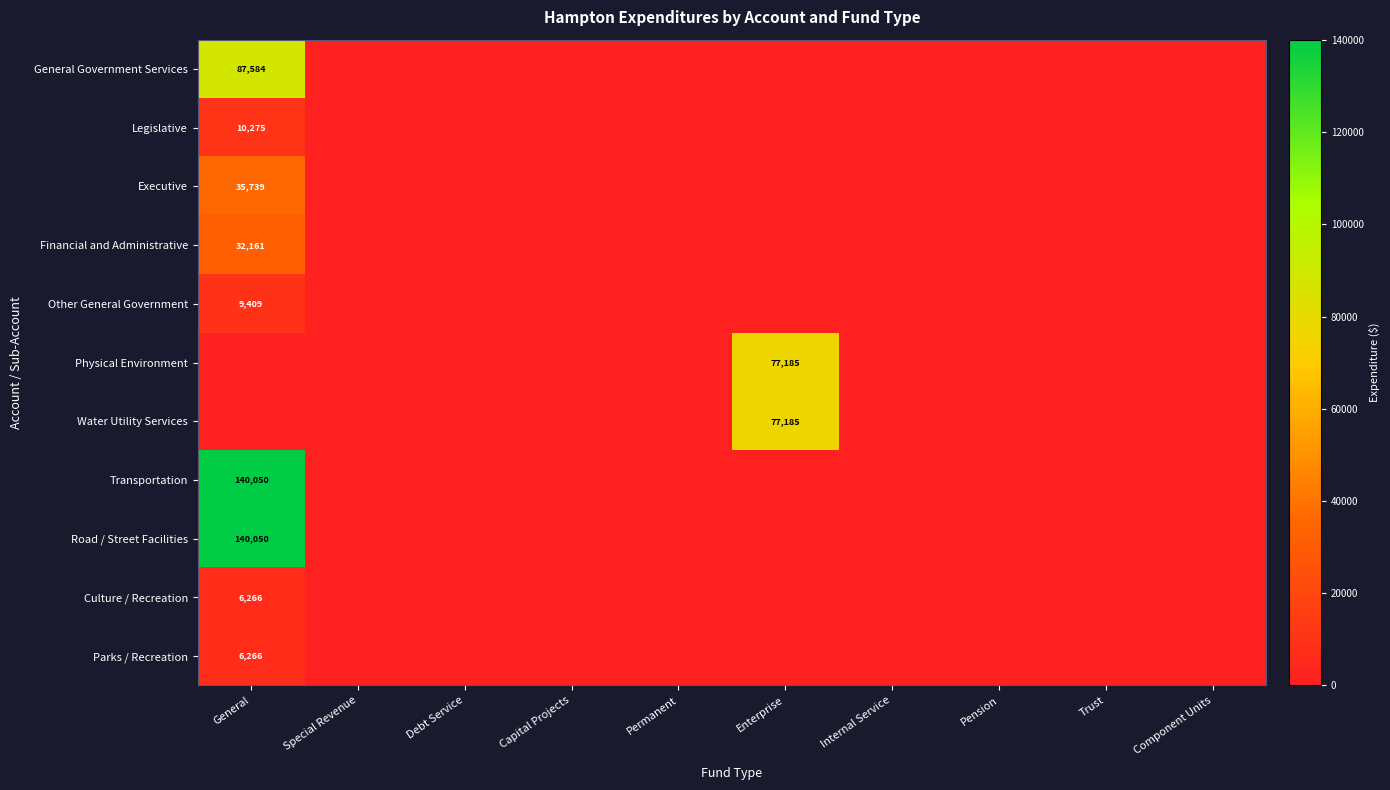

Rank the categories by Legislative value from lowest to highest.

Special Revenue, Debt Service, Capital Projects, Permanent, Enterprise, Internal Service, Pension, Trust, Component Units, General